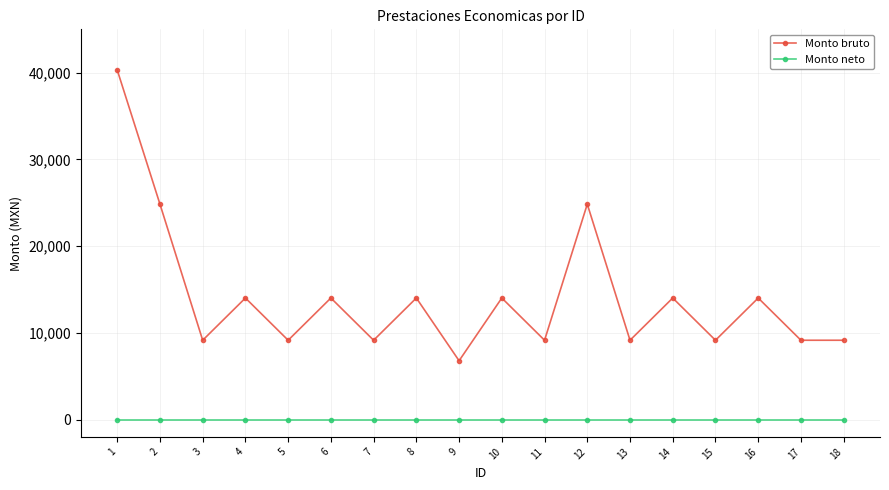

Reading left to right, extract all data points from this chart.

Monto bruto: 1=40309.0	2=24838.0	3=9143.5	4=14015.5	5=9143.5	6=14015.5	7=9143.5	8=14015.5	9=6778.0	10=14015.5	11=9143.5	12=24838.0	13=9143.5	14=14015.5	15=9143.5	16=14015.5	17=9143.5	18=9143.5
Monto neto: 1=0.0	2=0.0	3=0.0	4=0.0	5=0.0	6=0.0	7=0.0	8=0.0	9=0.0	10=0.0	11=0.0	12=0.0	13=0.0	14=0.0	15=0.0	16=0.0	17=0.0	18=0.0